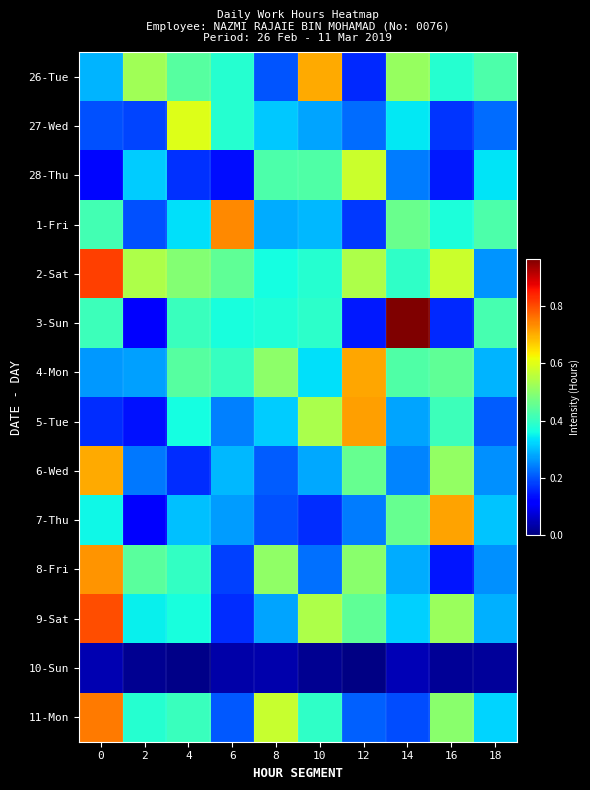

At which category does the chart reach its peak across all series?

14